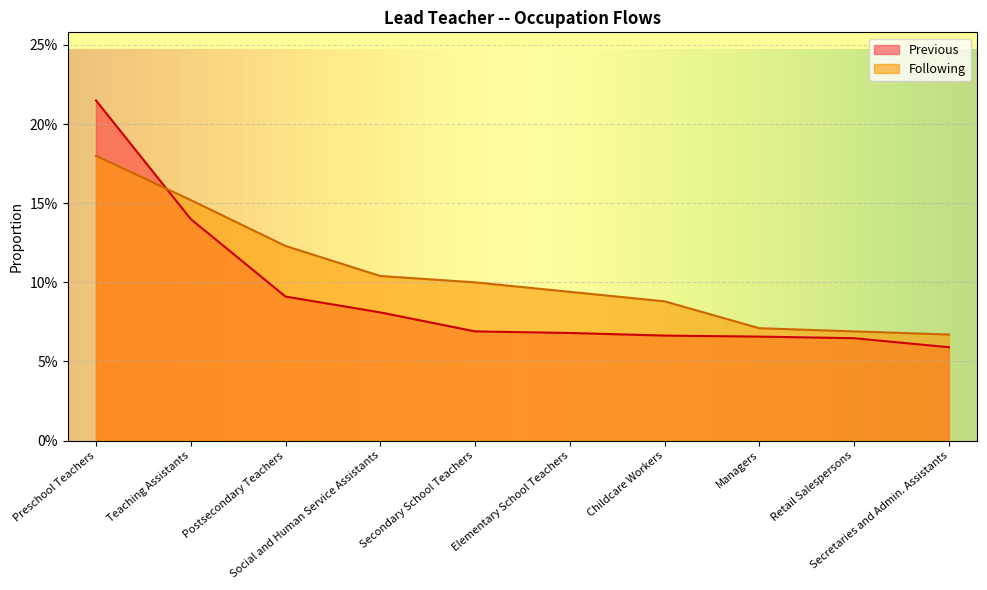

What is the greatest value displayed?

0.2